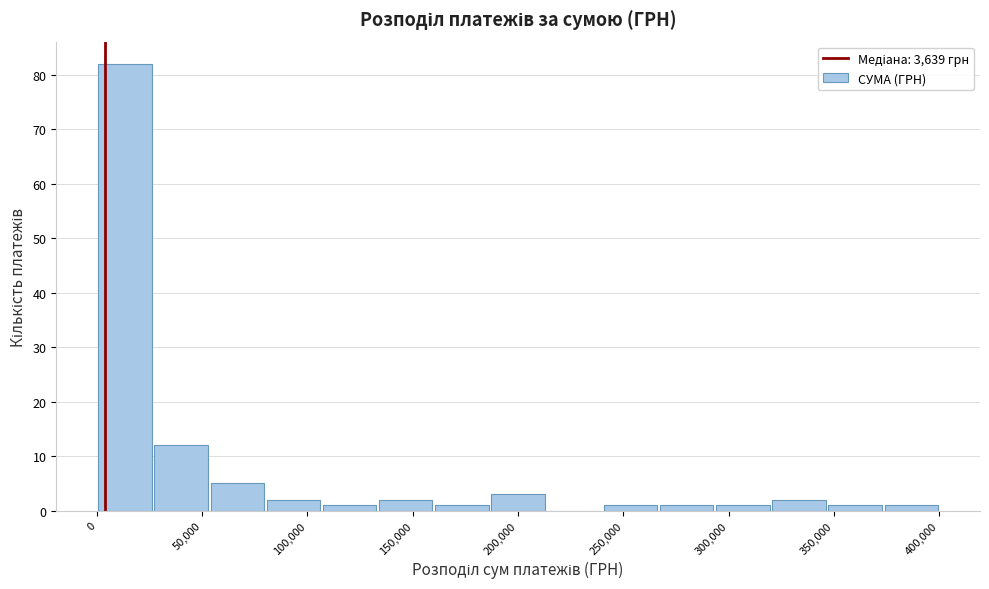

Reading left to right, list every bar in this chart as the range it spans on the x-axis followed by its height. Neither the bar edges nor the heights are printed on the chart, so give them approximately, as read against the axes.

0 to 25000: 82
25000 to 55000: 12
55000 to 80000: 5
80000 to 105000: 2
105000 to 135000: 1
135000 to 160000: 2
160000 to 185000: 1
185000 to 215000: 3
215000 to 240000: 0
240000 to 265000: 1
265000 to 295000: 1
295000 to 320000: 1
320000 to 345000: 2
345000 to 375000: 1
375000 to 400000: 1